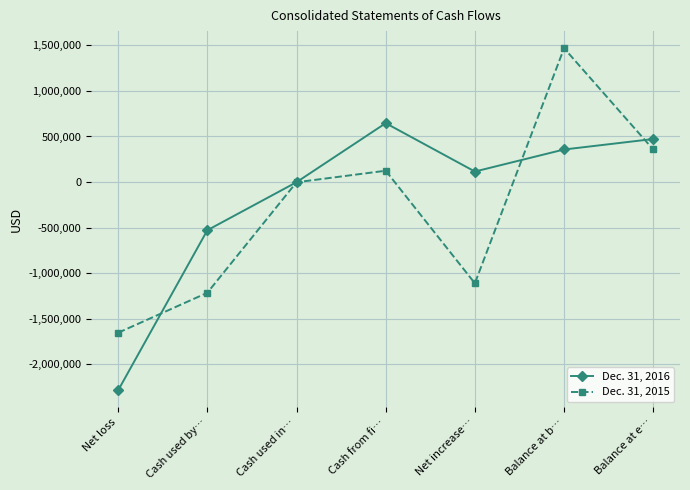

What position from the right is Balance at b…?

2